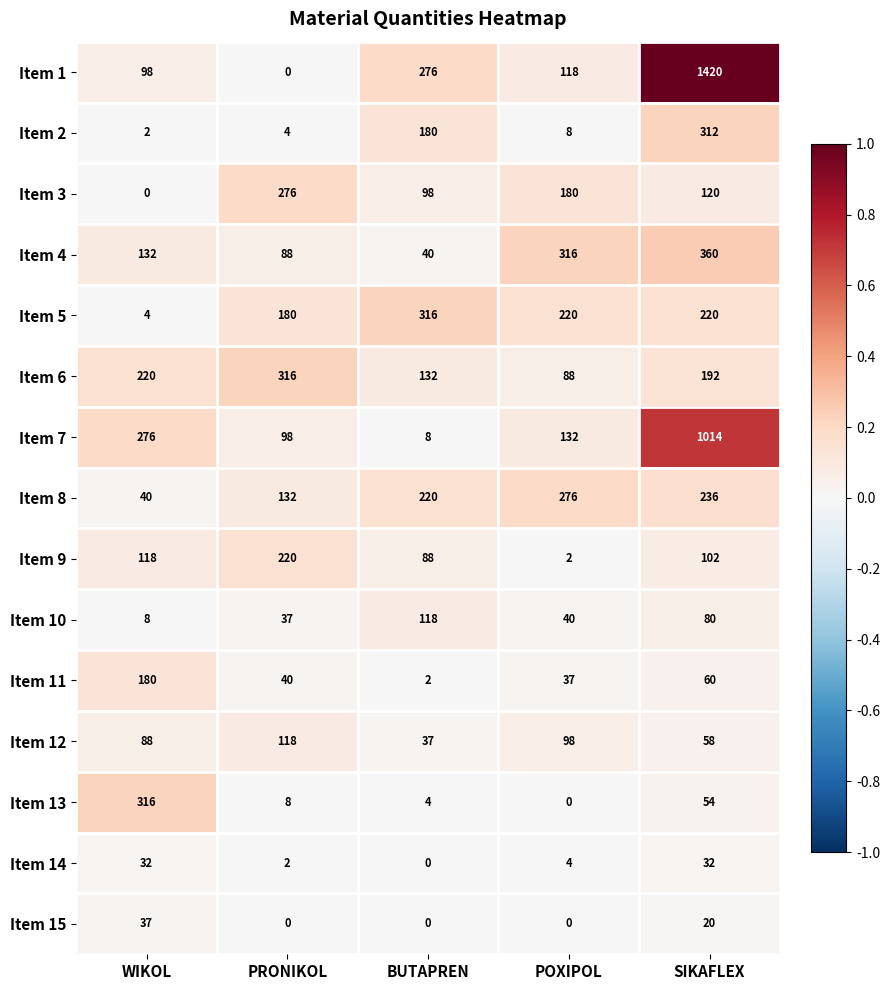

What is the difference between the Item 15 values at BUTAPREN and WIKOL?

37